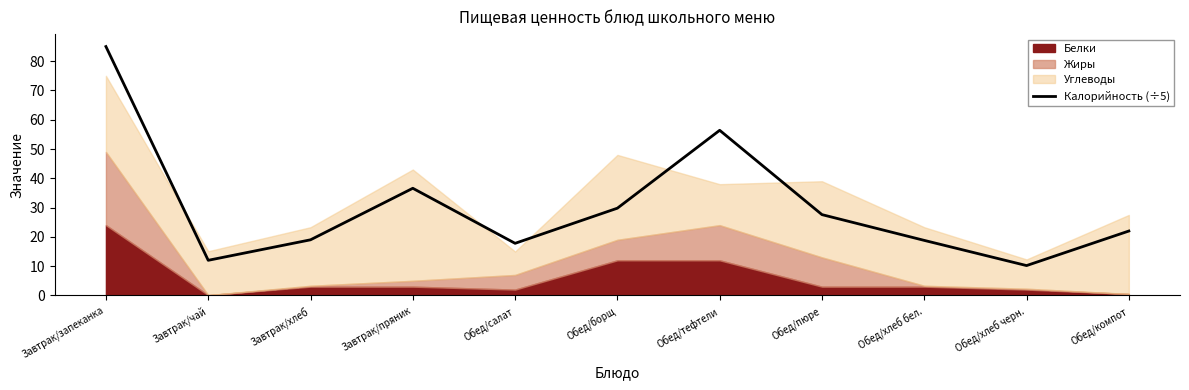

What is the approximate value at Обед/пюре?

27.6